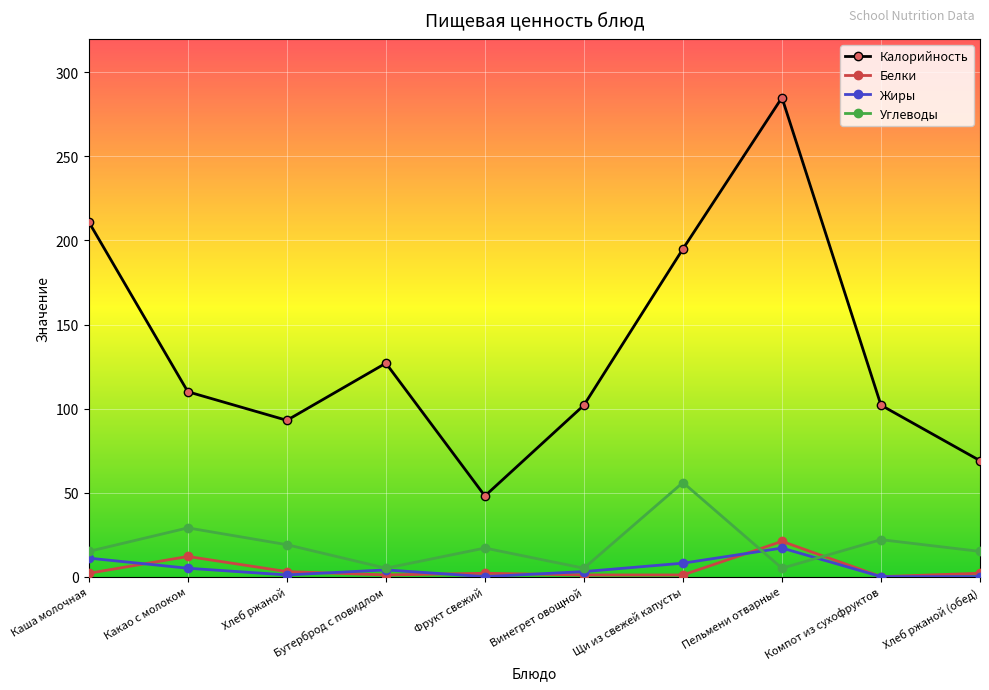

What is the label of the 1st point from the right?

Хлеб ржаной (обед)